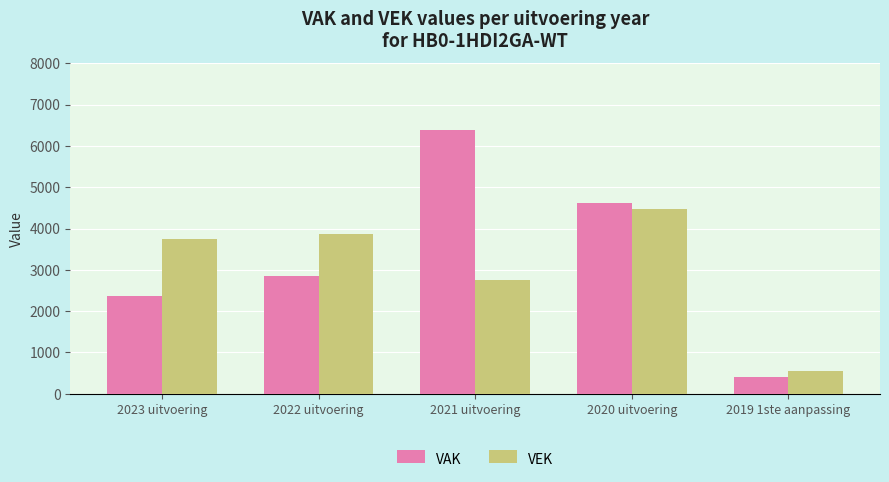

At how many categories does at least one series exceed 5759?

1